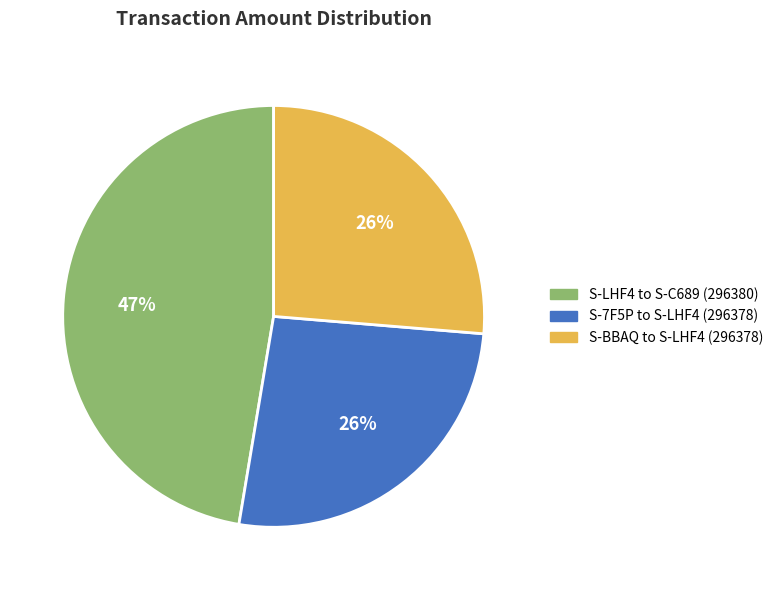

To the nearest percent, what is the difference between the S-BBAQ to S-LHF4 (296378) and S-LHF4 to S-C689 (296380) slice percentages?

21%